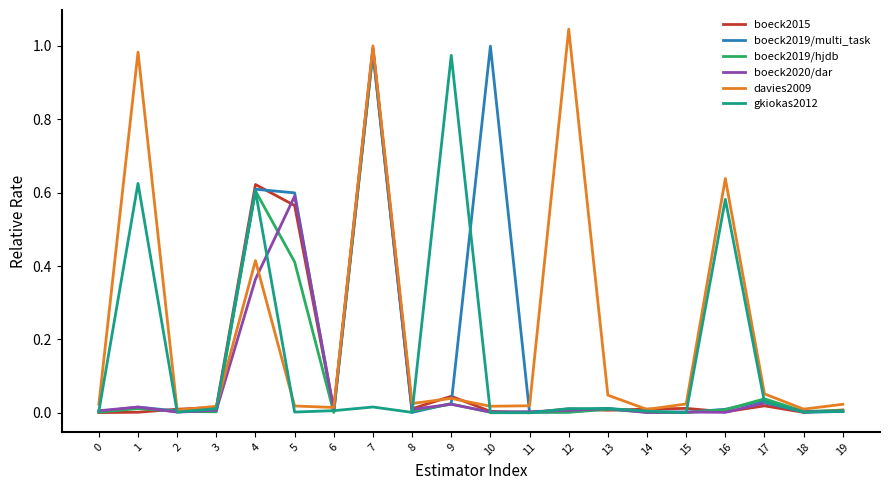

At which category is the sum across all series the highest?

7